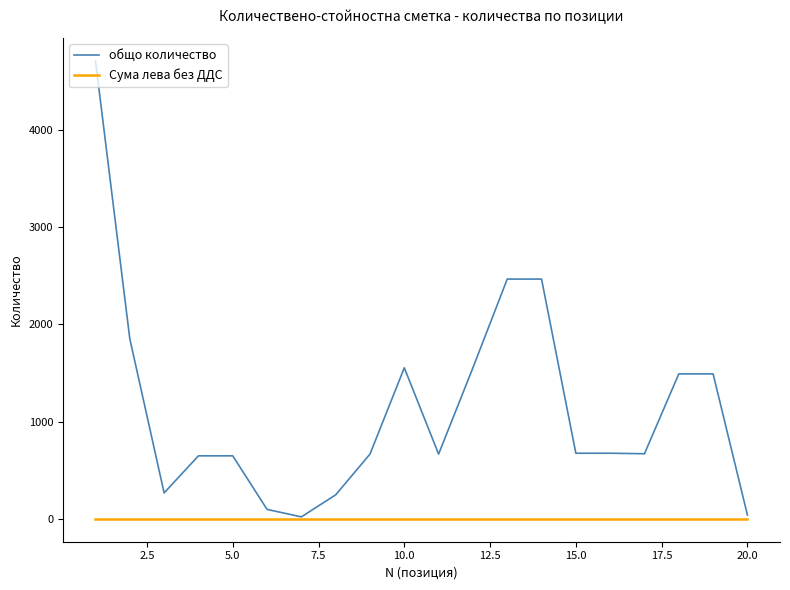

Which series has the largest total across all categories?

общо количество